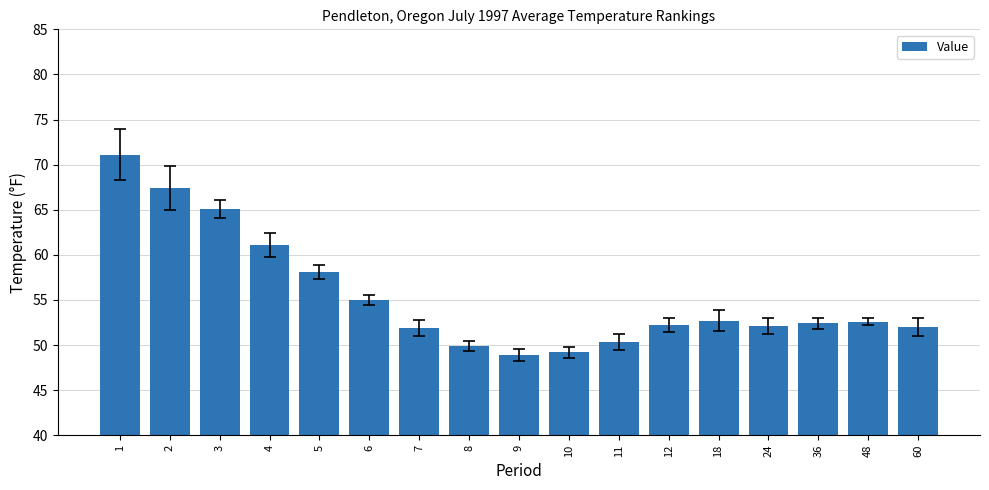

Which category has the highest value across all series?

1